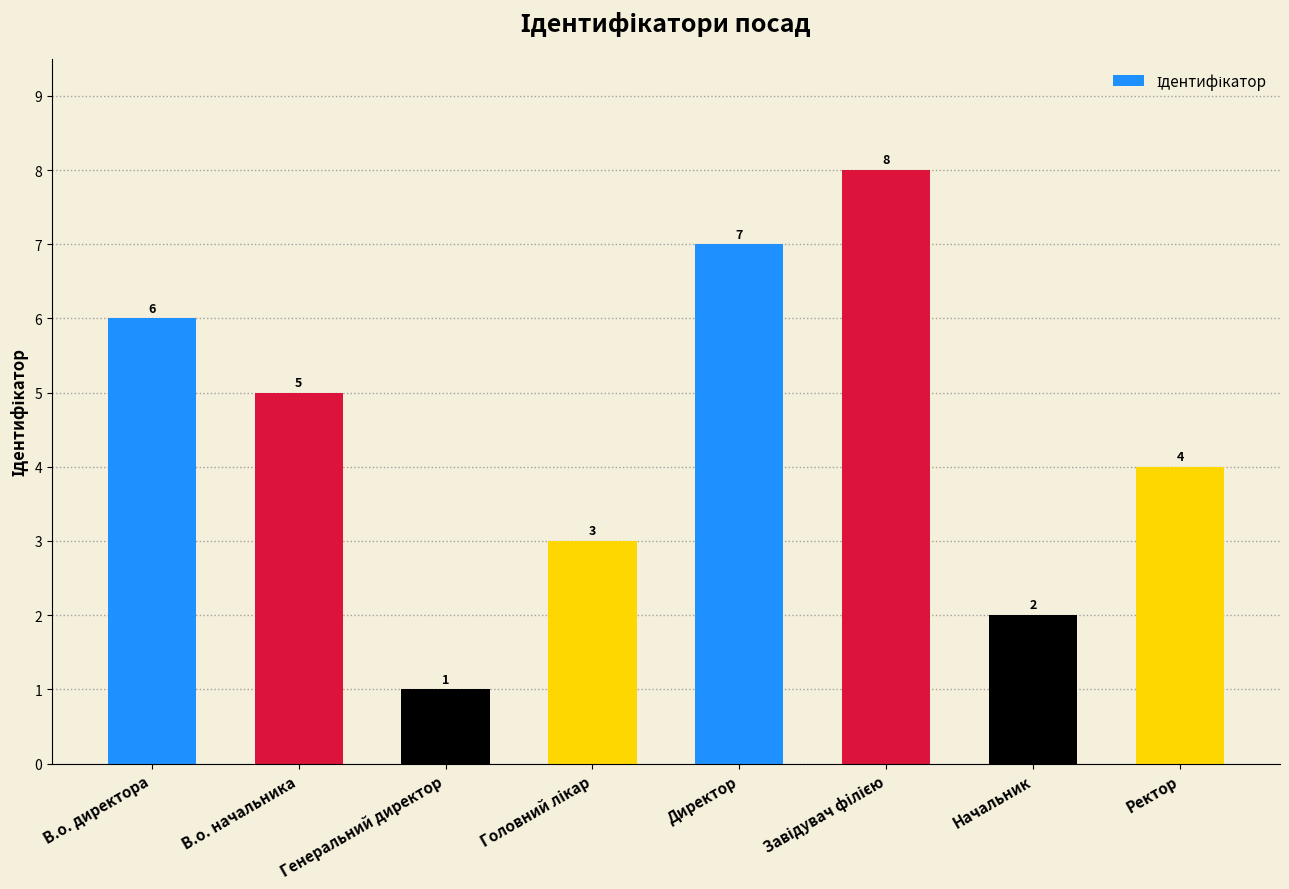

Between В.о. начальника and Начальник, which is larger?

В.о. начальника